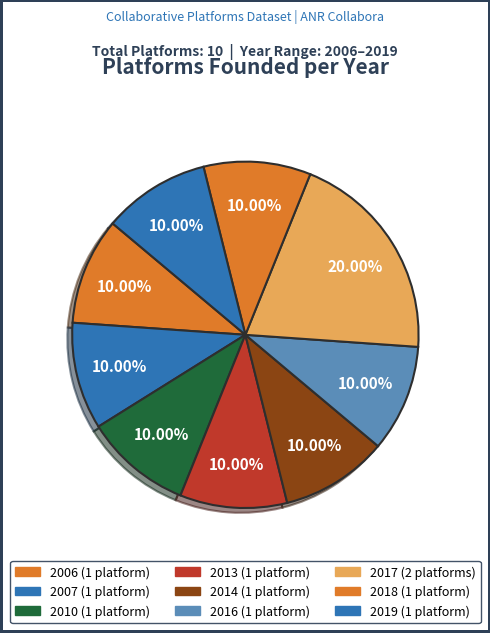

Count the number of slices in the pie.

9